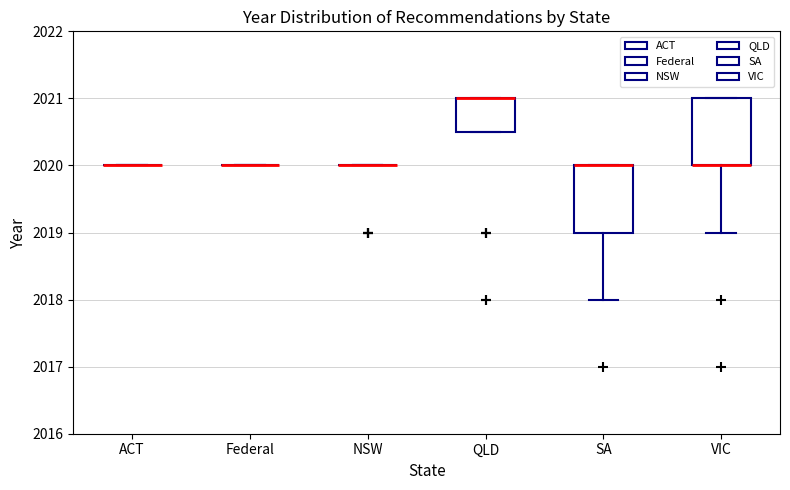

Reading left to right, read every box against the y-axis: the position of its median line, the range the box covers, and the ends of its whiskers. The values are not printed on the chart, so give them approximately, as read against the axis.

ACT: box collapsed to a line at 2020.0, whiskers 2020.0 to 2020.0
Federal: box collapsed to a line at 2020.0, whiskers 2020.0 to 2020.0
NSW: box collapsed to a line at 2020.0, whiskers 2020.0 to 2020.0
QLD: median 2021.0 (drawn on the box's upper edge), box 2020.5 to 2021.0, whiskers 2020.5 to 2021.0
SA: median 2020.0 (drawn on the box's upper edge), box 2019.0 to 2020.0, whiskers 2018.0 to 2020.0
VIC: median 2020.0 (drawn on the box's lower edge), box 2020.0 to 2021.0, whiskers 2019.0 to 2021.0